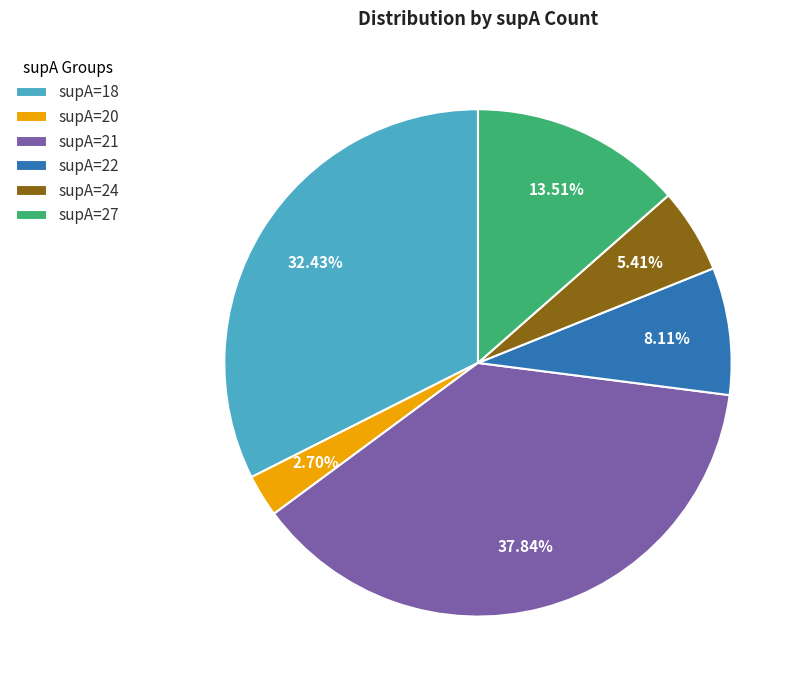

What percentage is NOT represented by supA=22?

91.9%